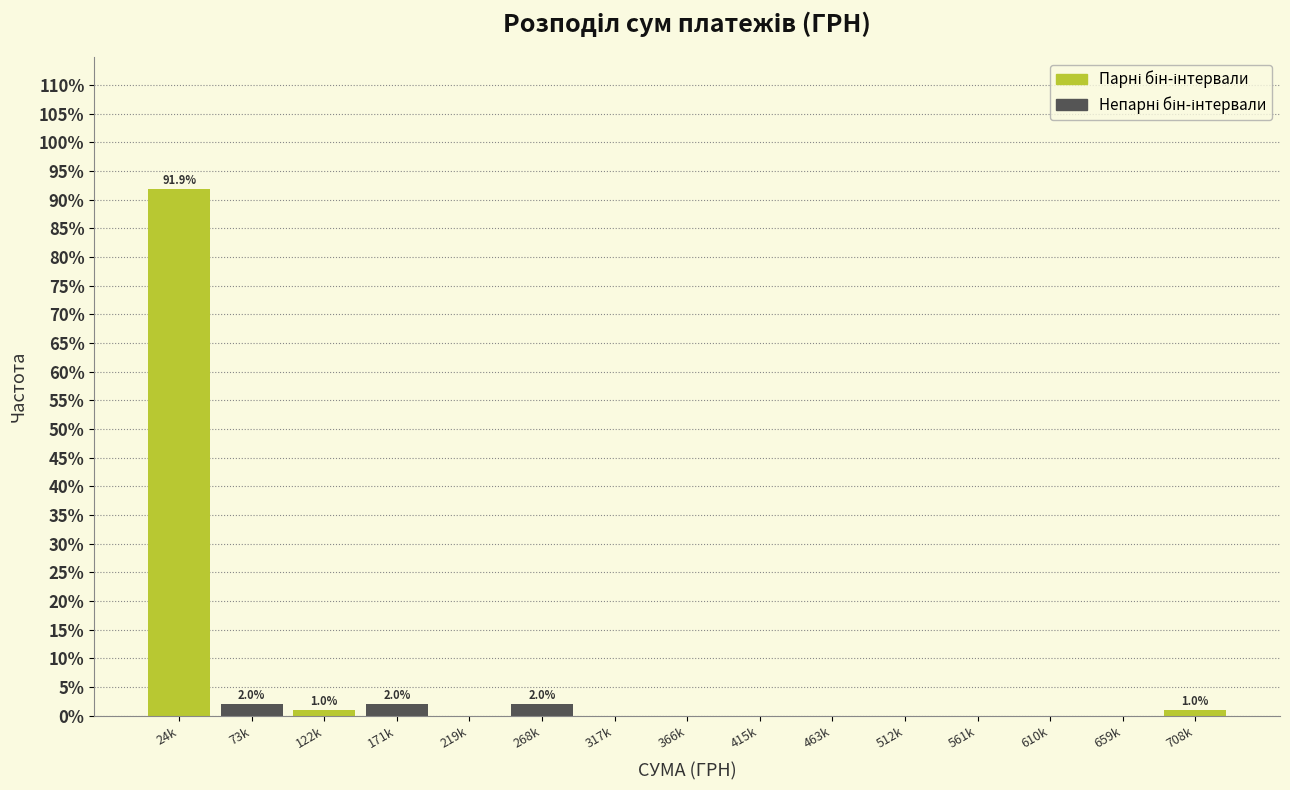

Reading left to right, list all the values displayed in this chart.

24k=91.9	73k=2.0	122k=1.0	171k=2.0	219k=0.0	268k=2.0	317k=0.0	366k=0.0	415k=0.0	463k=0.0	512k=0.0	561k=0.0	610k=0.0	659k=0.0	708k=1.0